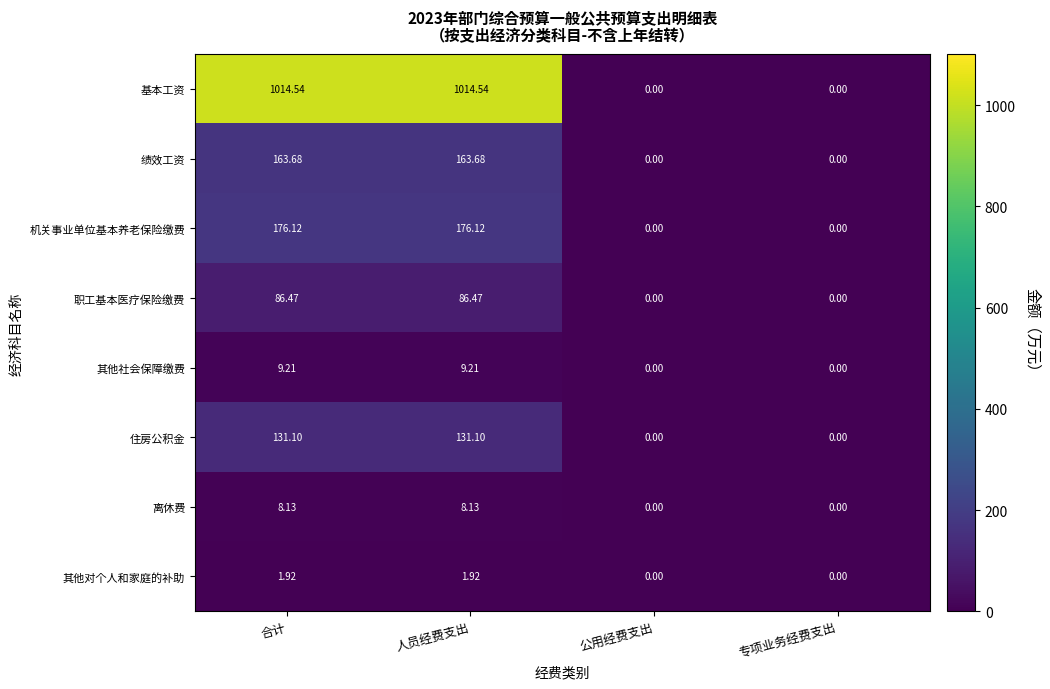

At 人员经费支出, list the series in order from smallest to largest.

其他对个人和家庭的补助, 离休费, 其他社会保障缴费, 职工基本医疗保险缴费, 住房公积金, 绩效工资, 机关事业单位基本养老保险缴费, 基本工资